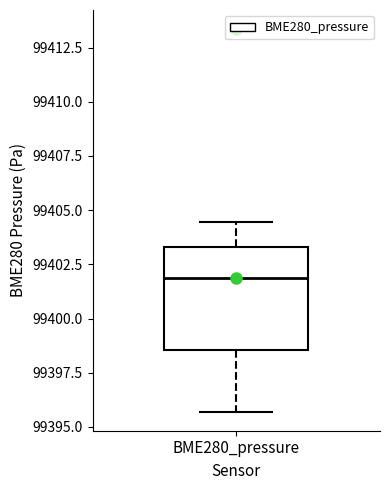

Transcribe this box plot: give where the median line is, the range the box spans, and where the two whiskers end, as read against the y-axis. The values are not printed on the chart, so give them approximately, as read against the axis.

median 99402.0, box 99398.5 to 99403.5, whiskers 99395.5 to 99404.5